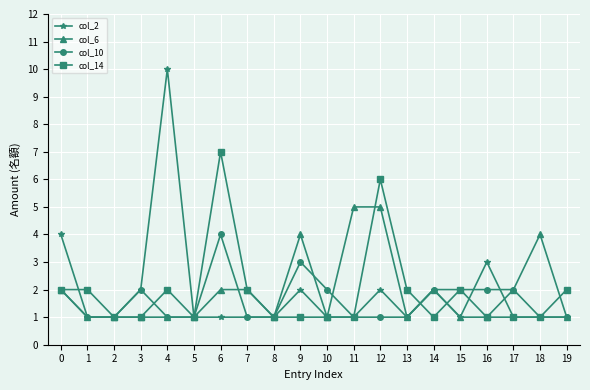

List the series in order of their peak value, lowest first.

col_10, col_6, col_14, col_2